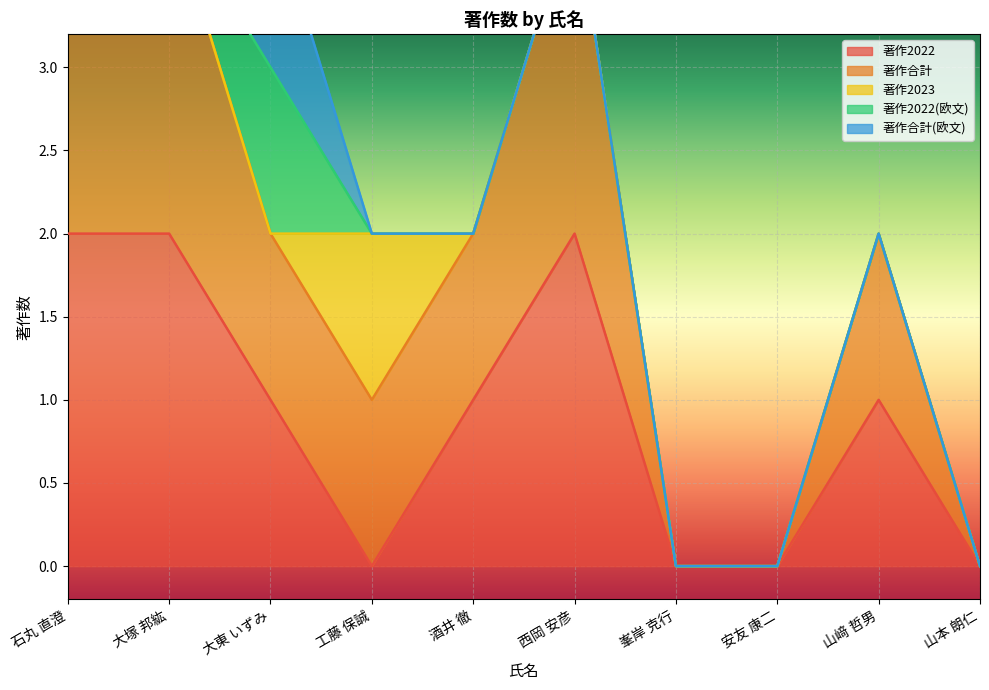

True or false: 著作2022 has a value of 1 at 山本 朗仁.

False